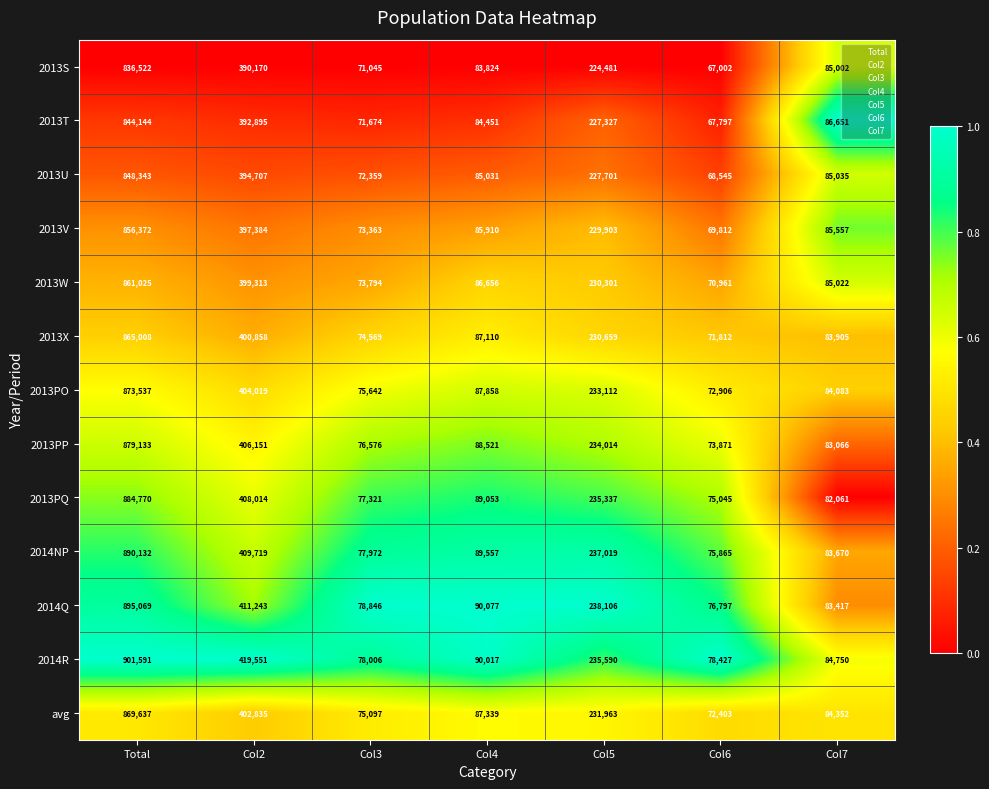

How many data points does each series have?

7